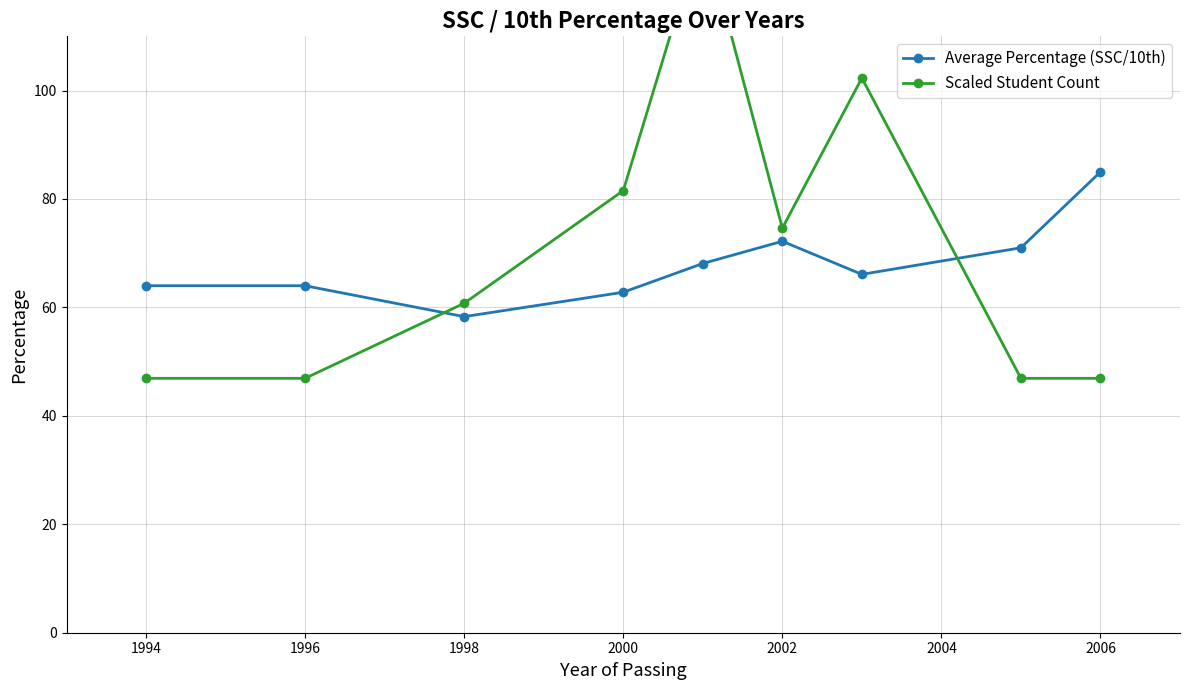

How many lines are shown in the chart?

2